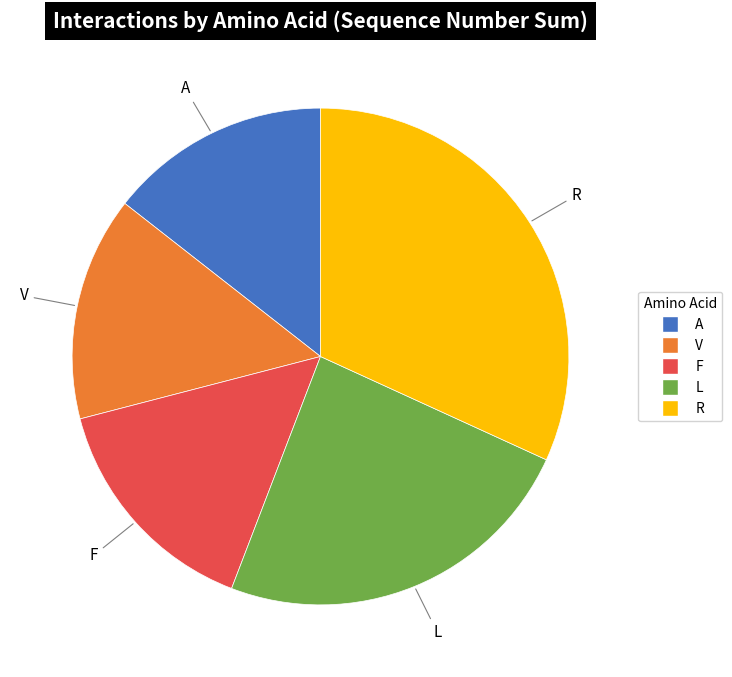

Which category has the biggest portion of the pie?

R